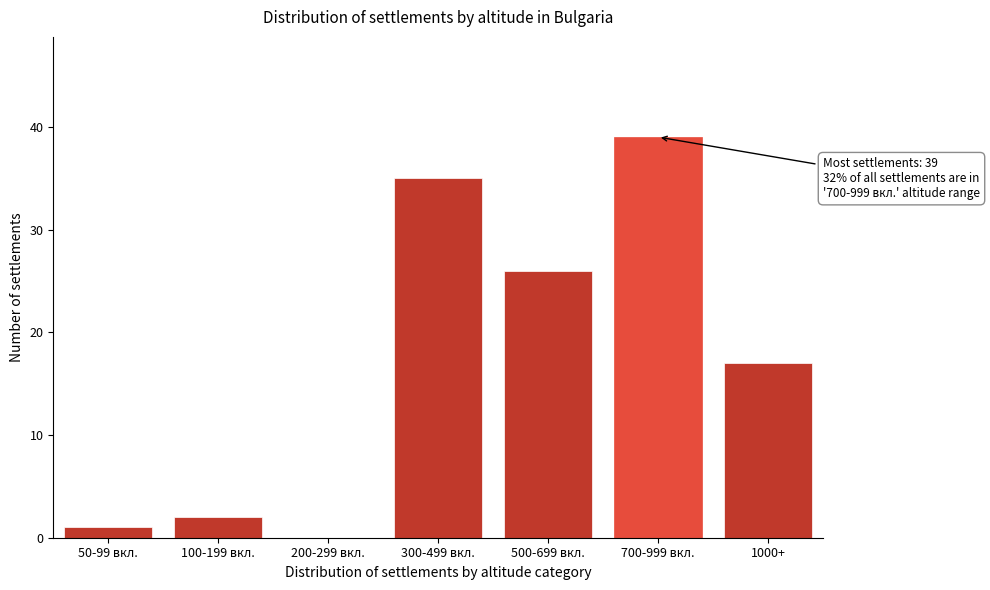

Reading left to right, what are all the values shown in this chart?

50-99 вкл.=1	100-199 вкл.=2	200-299 вкл.=0	300-499 вкл.=35	500-699 вкл.=26	700-999 вкл.=39	1000+=17